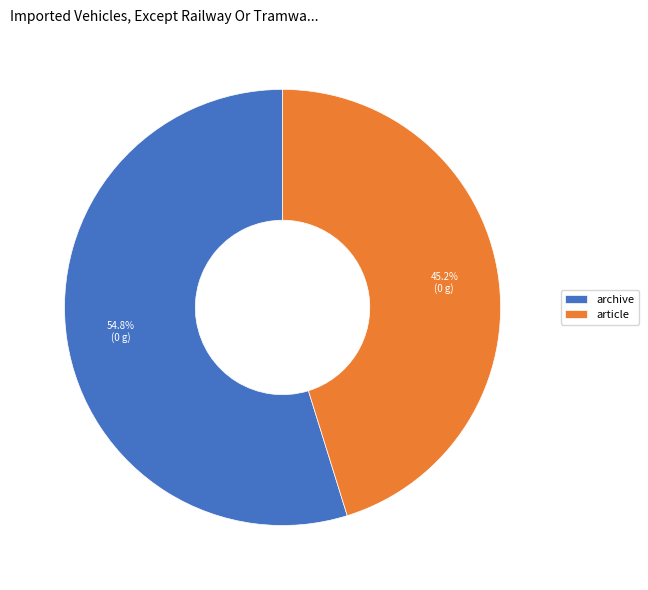

What percentage is the archive slice, to the nearest percent?

55%